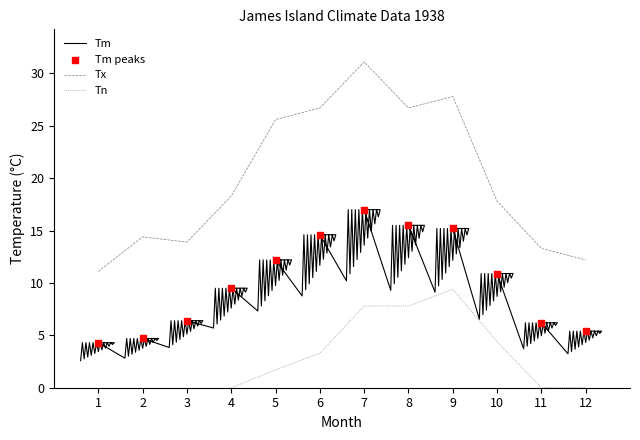

What is the total value across all series at 9?

52.4